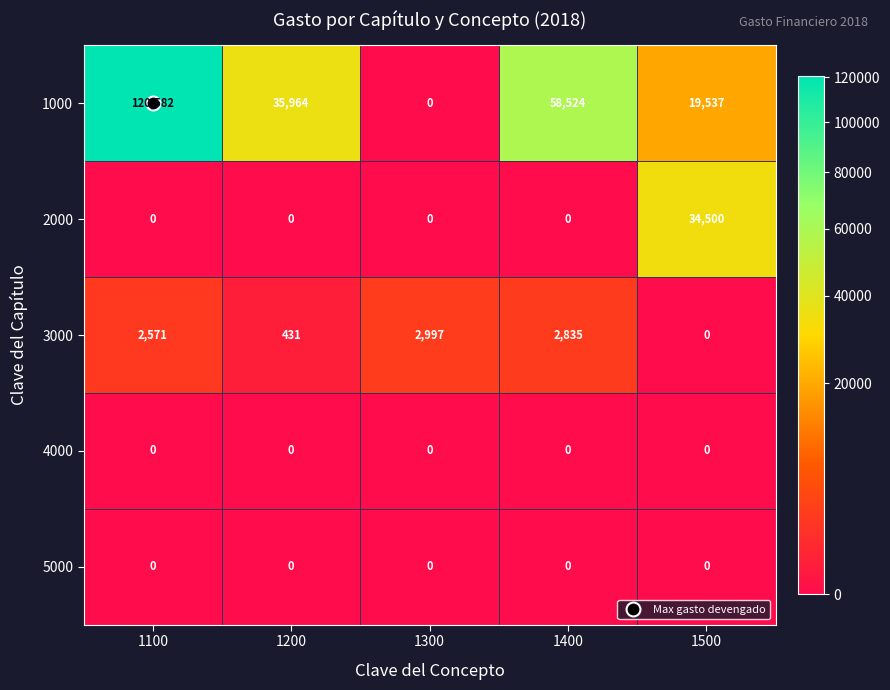

The 4000 series shows 0 at 1200. True or false?

True